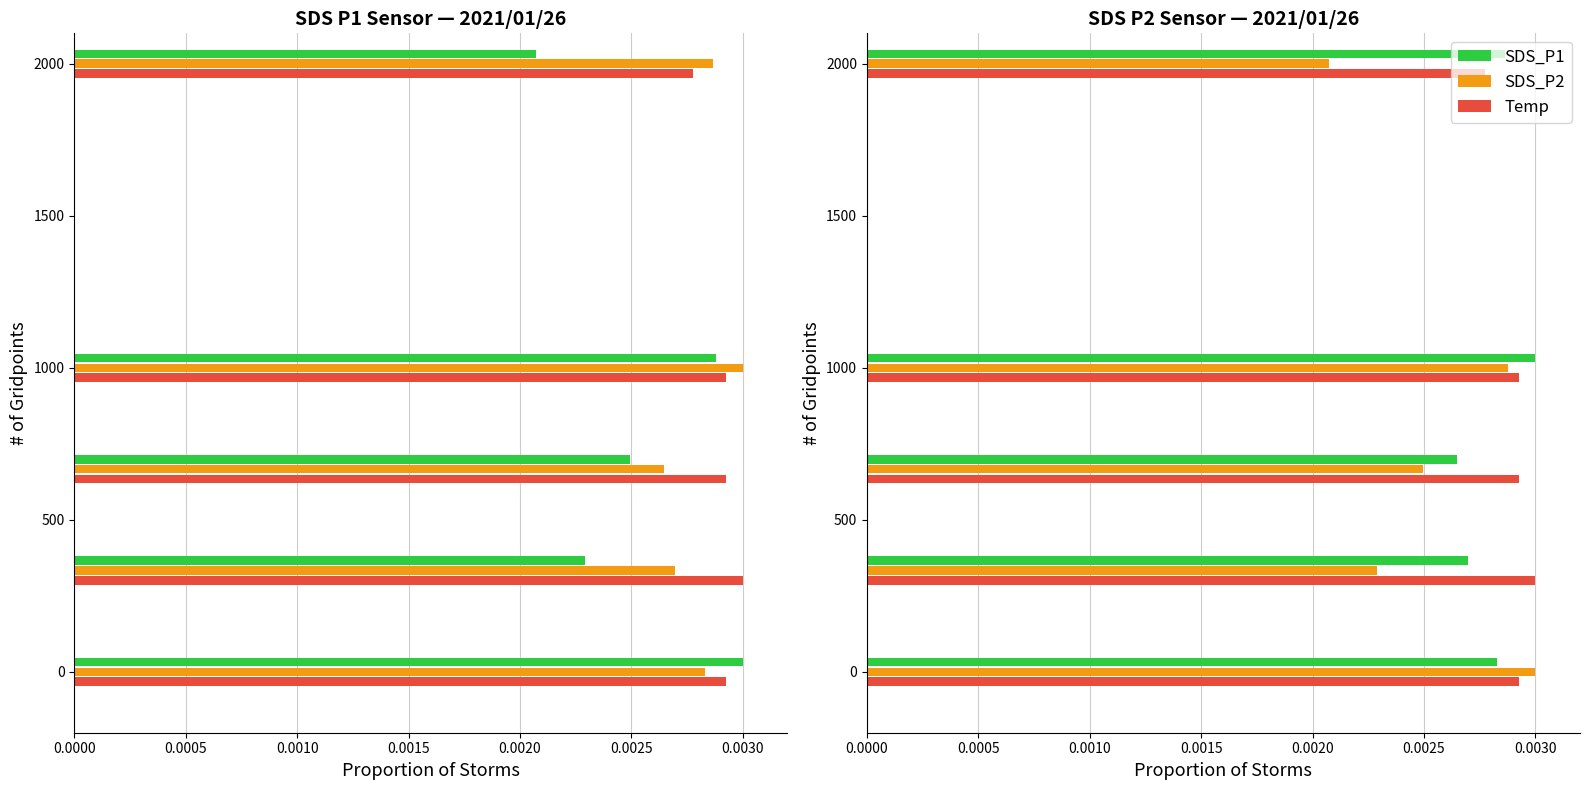

Count the number of data series in this chart.

3